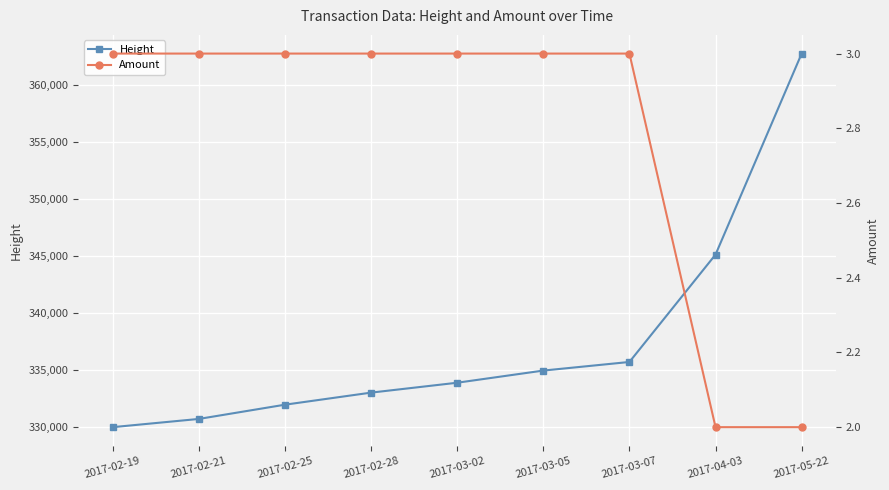

True or false: Height and Amount cross at least once.

False